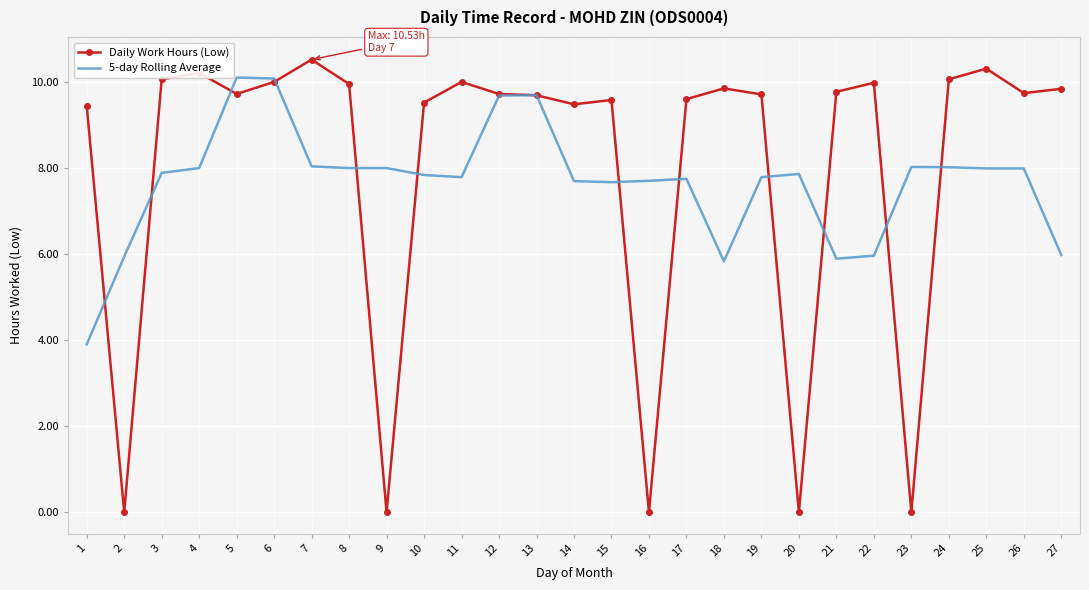

Is it true that 5-day Rolling Average equals 13.3 at 25?

False